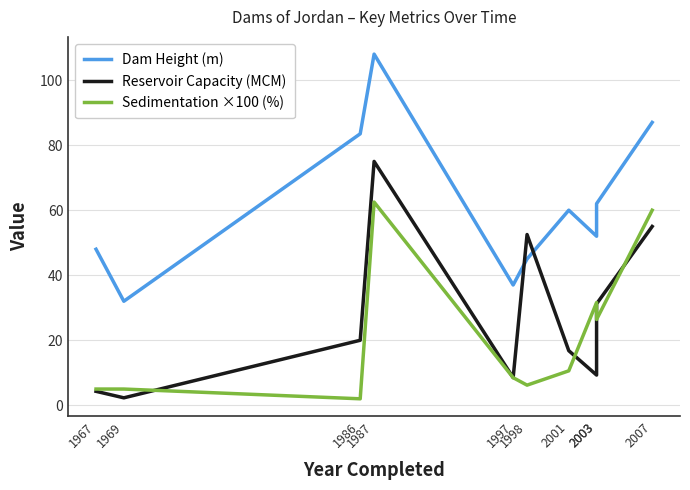

Reading left to right, transcribe all the data shown in this chart.

Dam Height (m): 1967=48.0	1969=32.0	1986=83.5	1987=108.0	1997=37.0	1998=45.0	2001=60.0	2003=52.0	2003=62.0	2007=87.0
Reservoir Capacity (MCM): 1967=4.3	1969=2.3	1986=20.0	1987=75.0	1997=8.5	1998=52.5	2001=16.8	2003=9.3	2003=31.2	2007=55.0
Sedimentation ×100 (%): 1967=5.0	1969=5.0	1986=2.0	1987=62.5	1997=8.5	1998=6.2	2001=10.6	2003=31.6	2003=26.4	2007=60.0